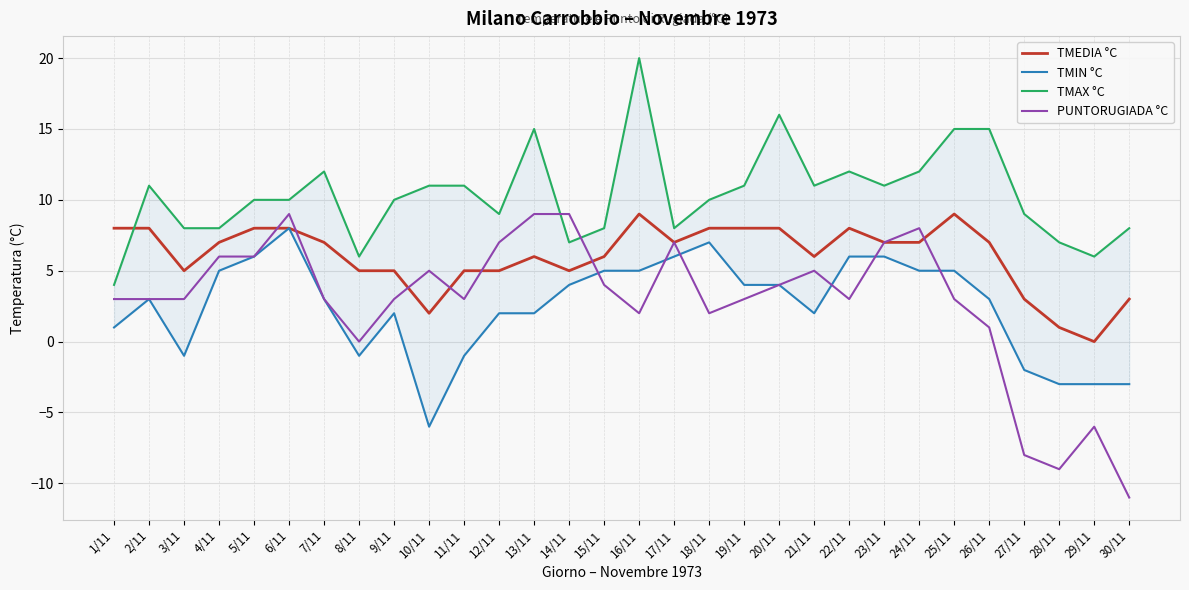

How many values in TMEDIA °C are above zero?

29